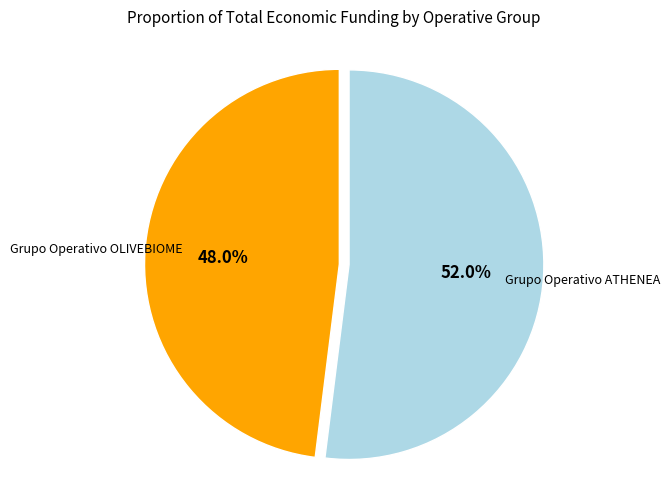

Is there any slice that represents more than half of the pie?

Yes